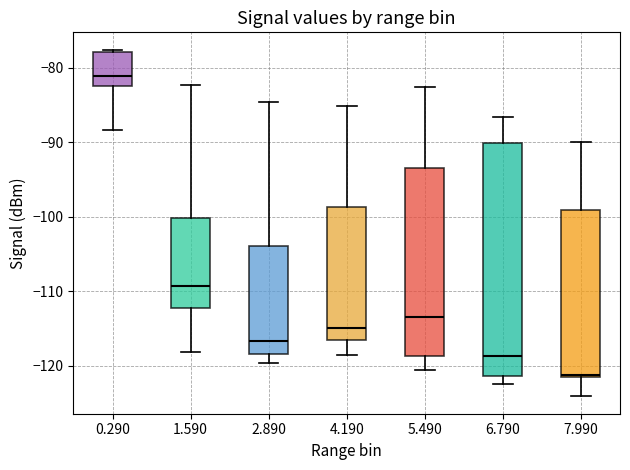

Which box has the highest median line?

0.290